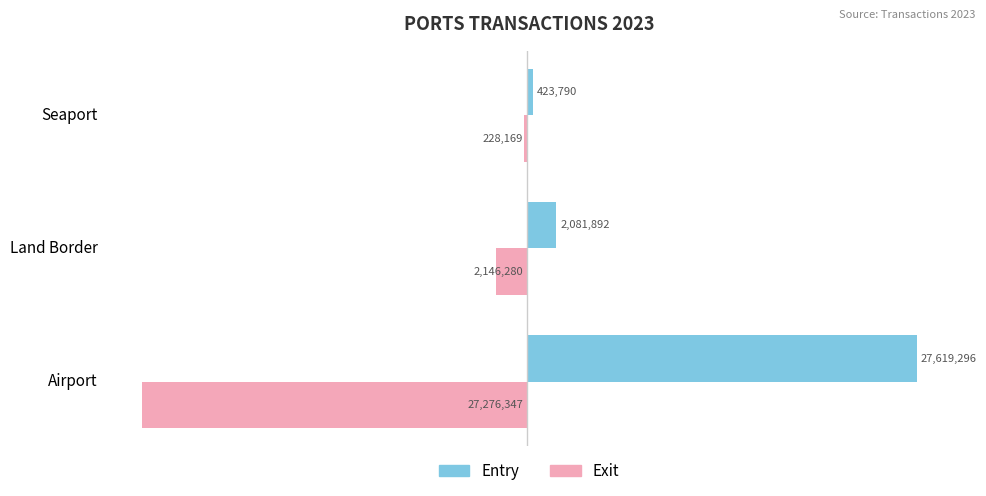

At which label is Entry closest to 14021543?

Land Border